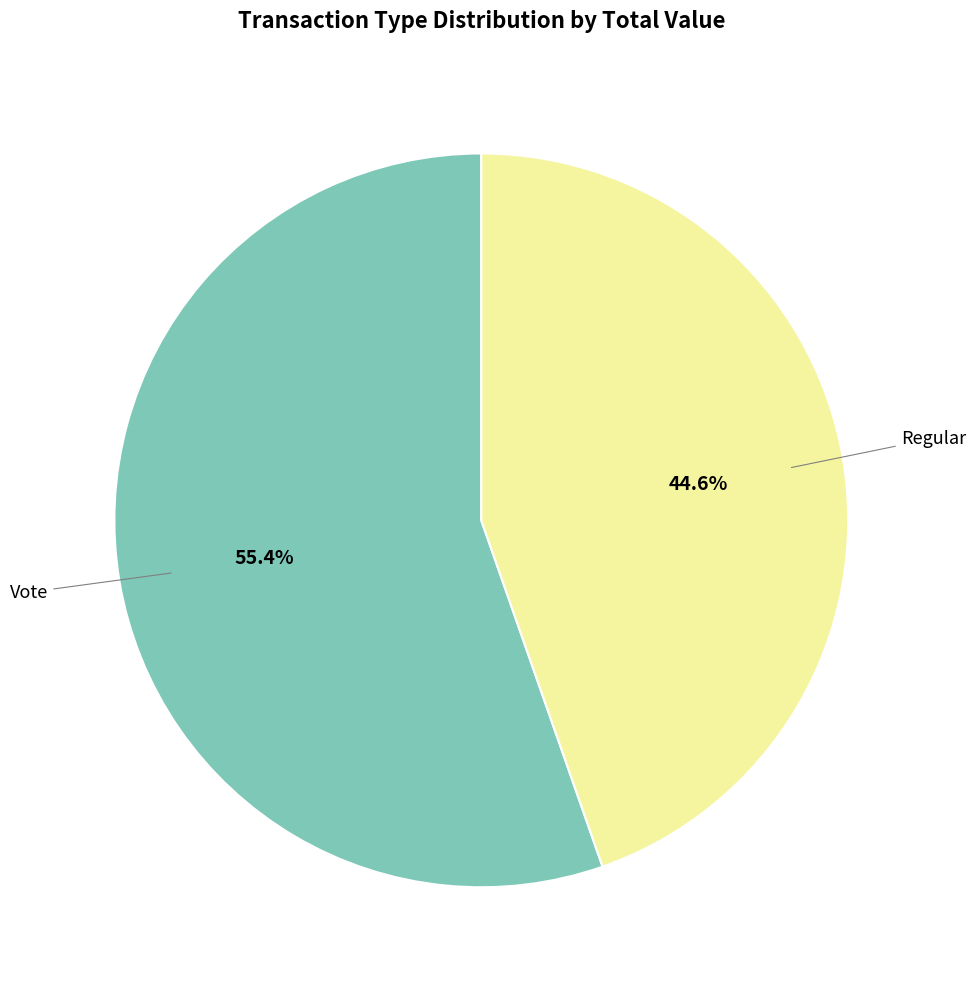

Is there a majority slice in this chart?

Yes